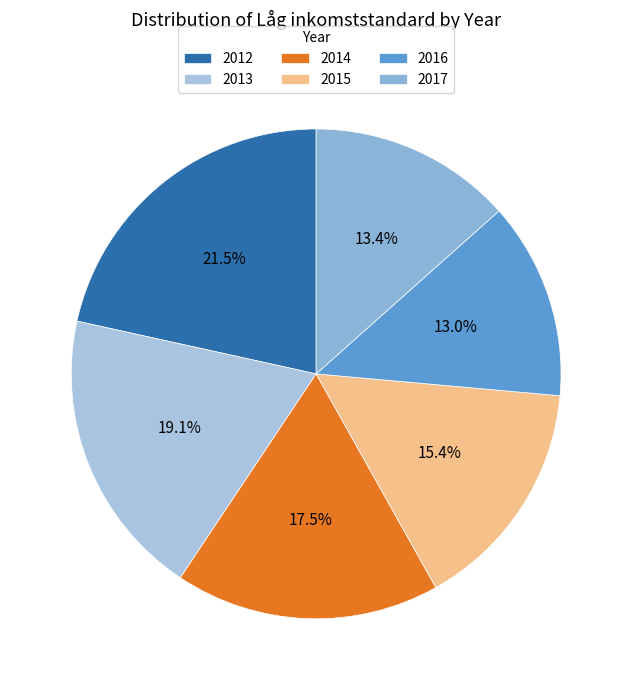

To the nearest percent, what percentage of the pie is 2013?

19%